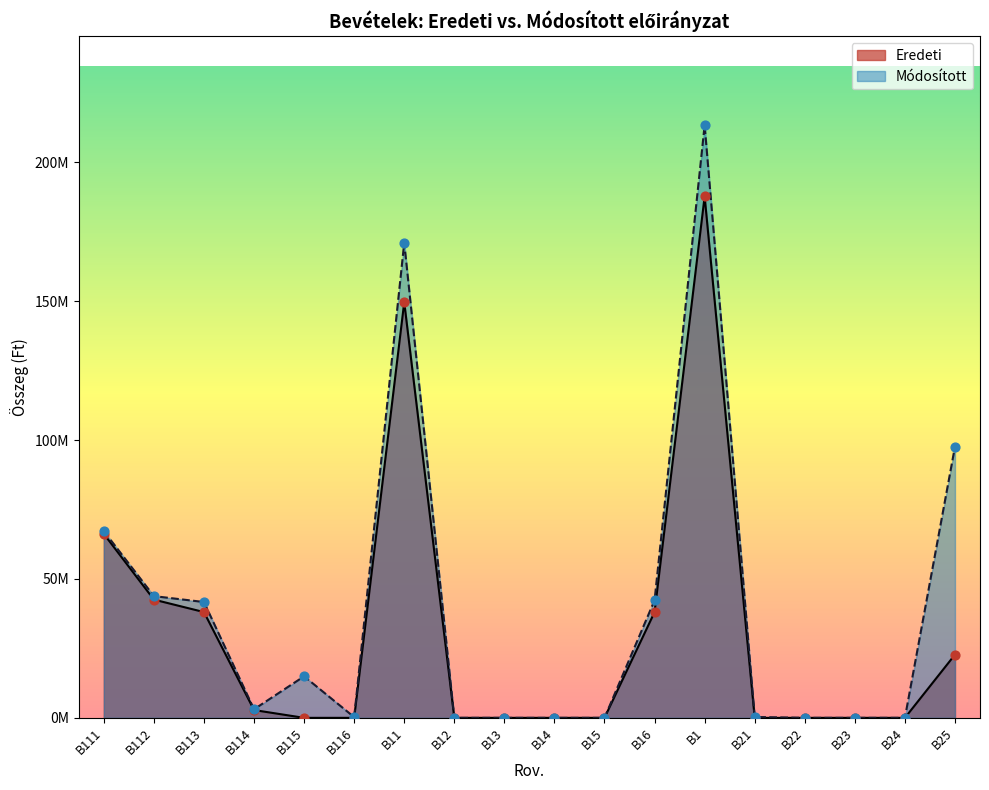

What is the total value across all series at B113?

79764901